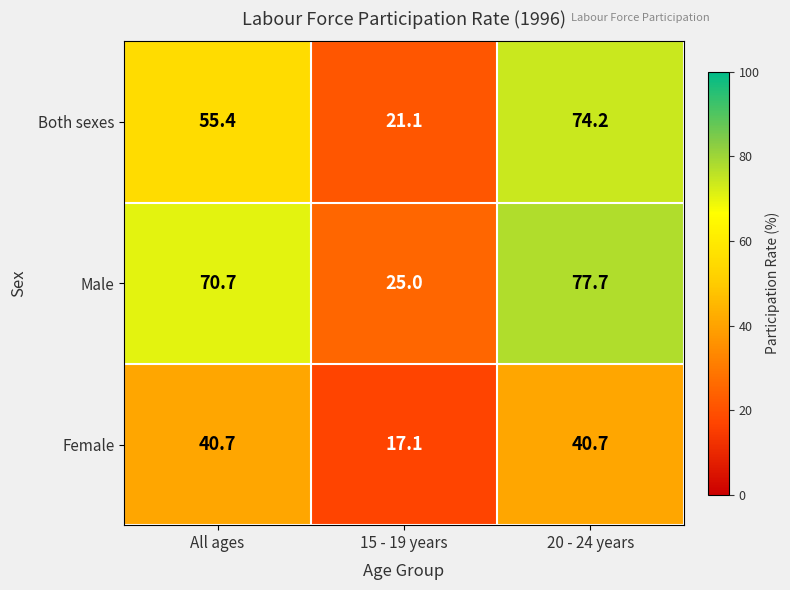

True or false: Male has a value of 70.7 at All ages.

True